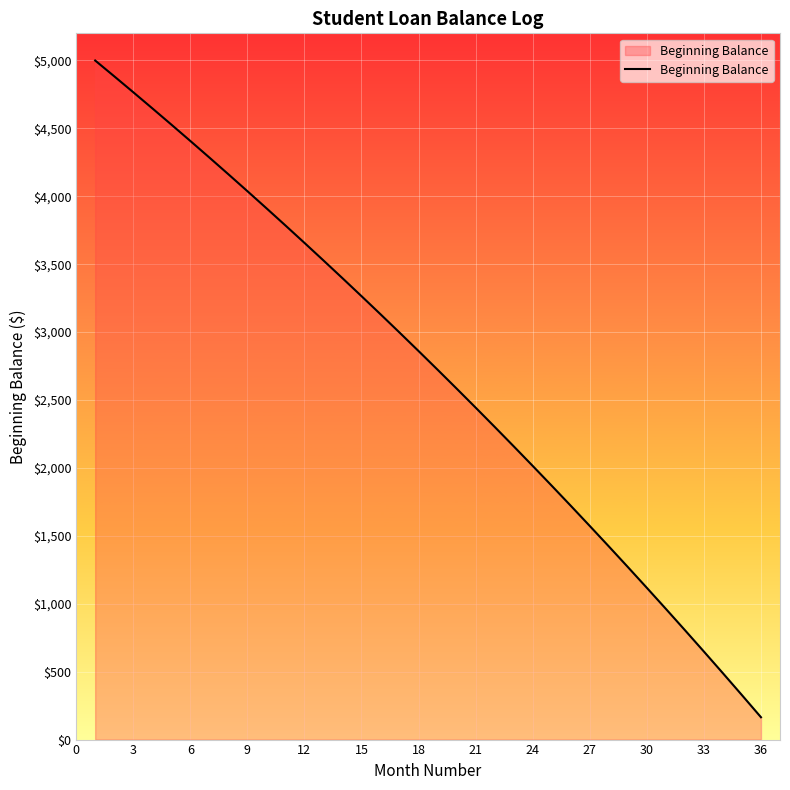

Does the chart display data point markers on the line(s)?

No